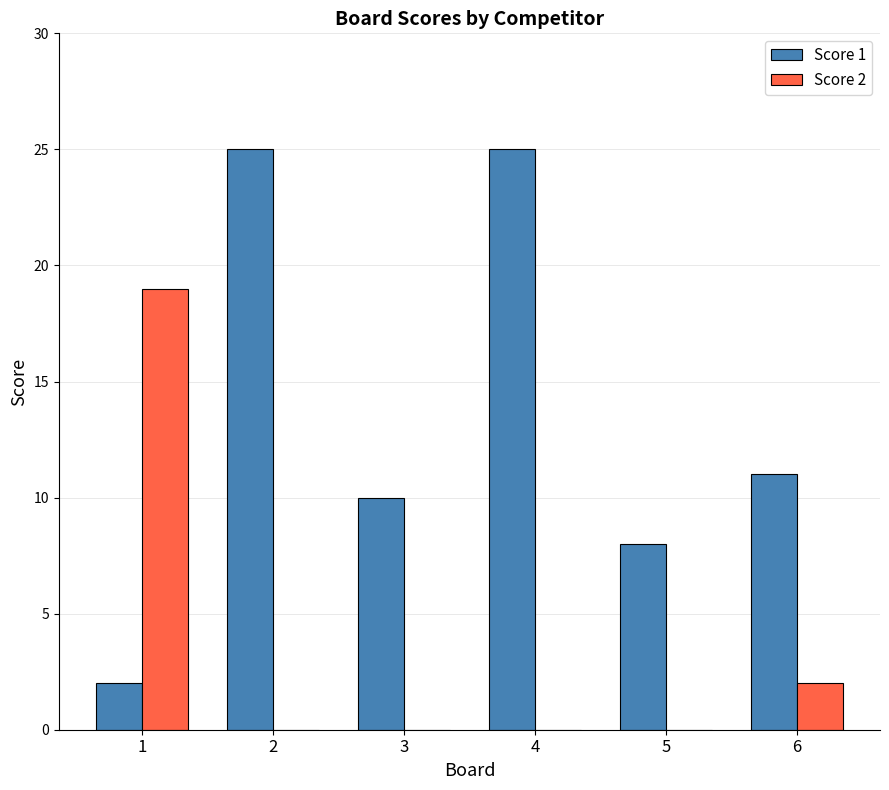

Is it true that Score 2 equals 0 at 2?

True